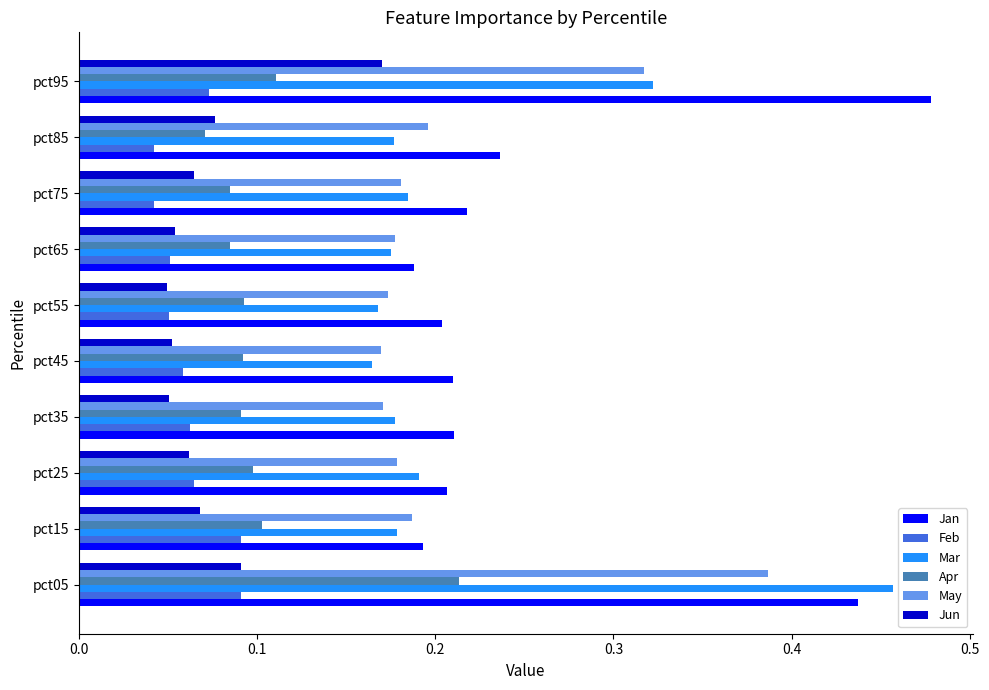

What is the total value across all series at pct35?

0.8